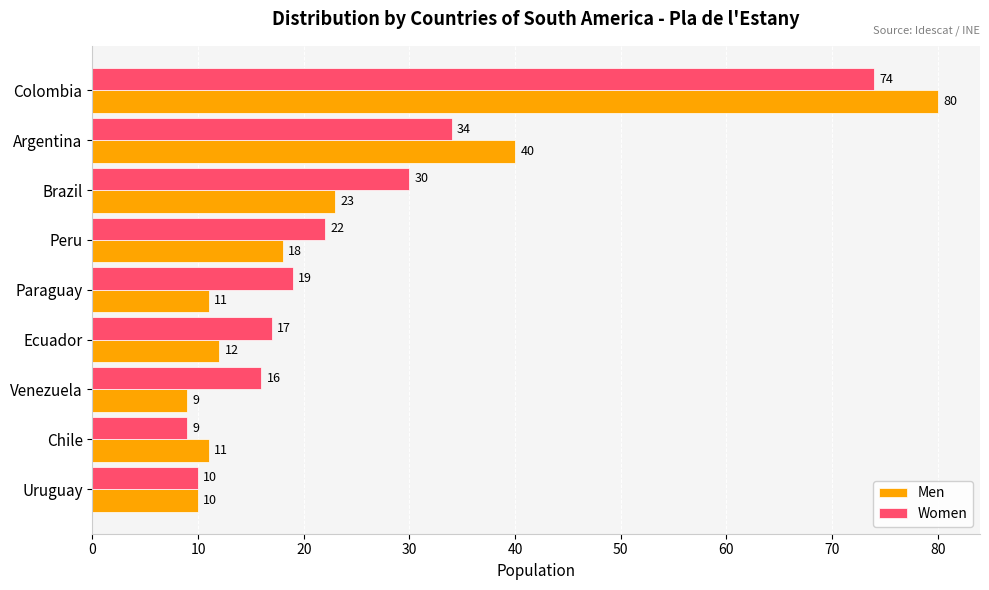

The Men series shows 10 at Uruguay. True or false?

True